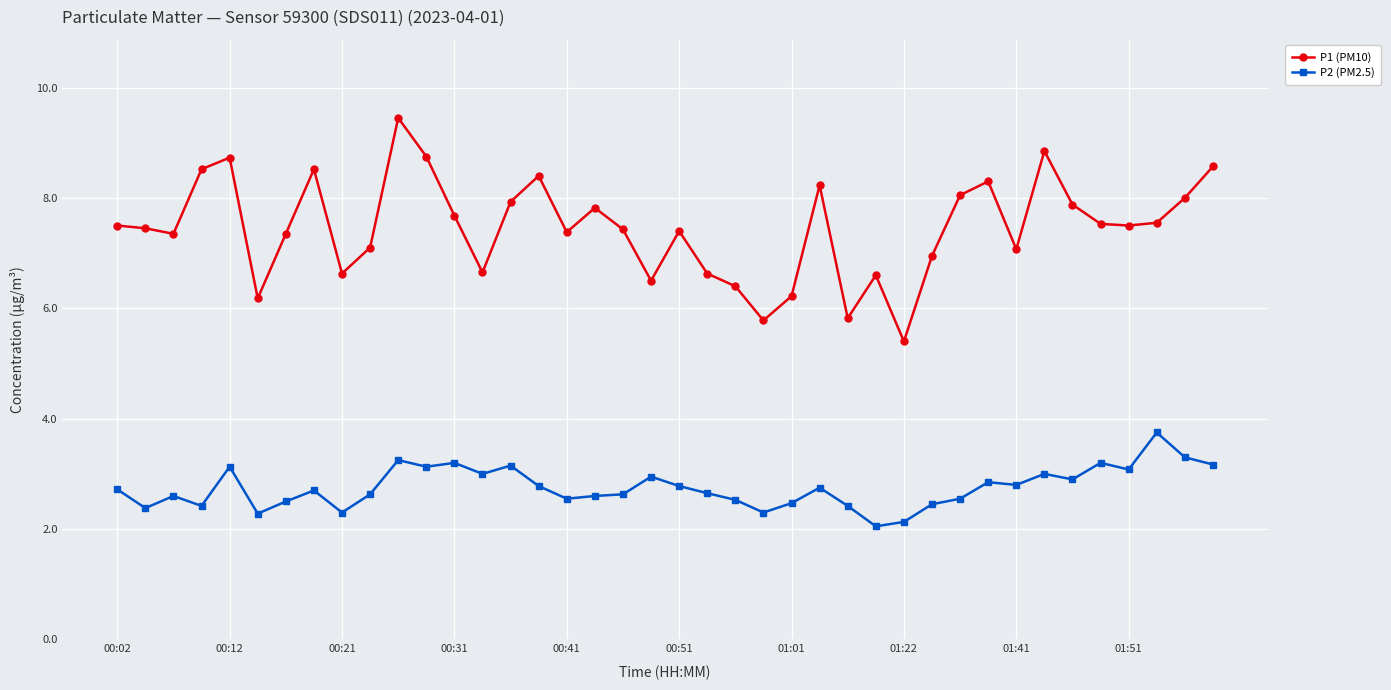

Rank the series by their average value, from lowest to highest.

P2 (PM2.5), P1 (PM10)